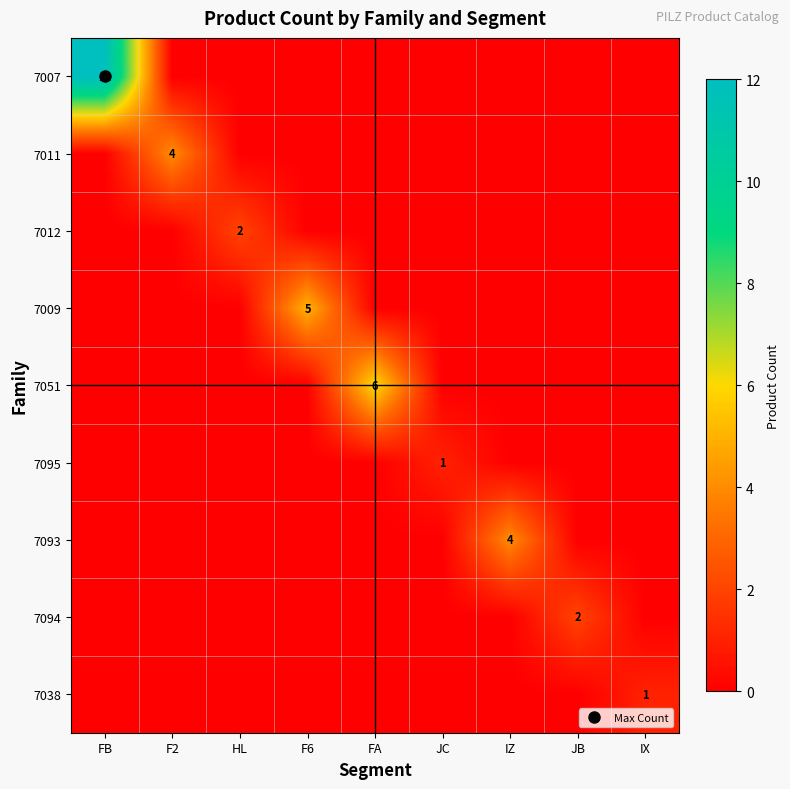

Rank the series at JB from lowest to highest value.

7007, 7011, 7012, 7009, 7051, 7095, 7093, 7038, 7094